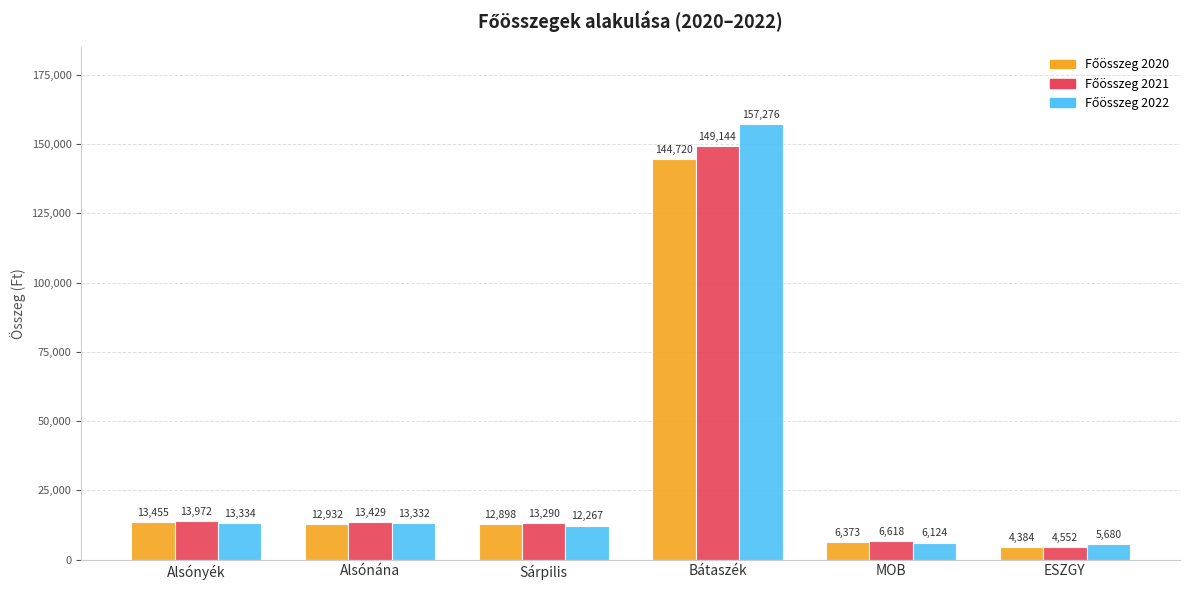

What is the spread (max minus min) of values at MOB?

494